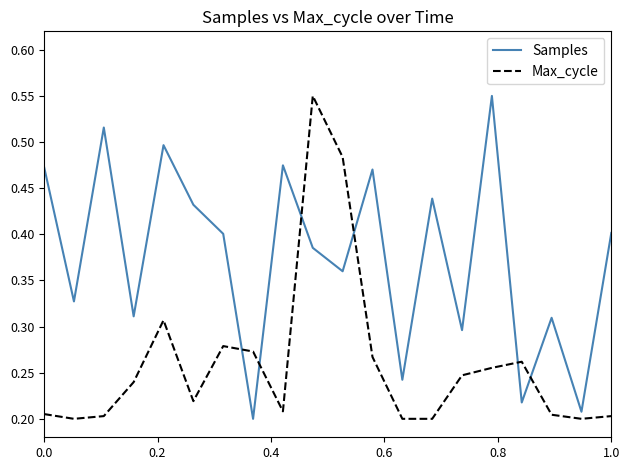

Is this an area chart (filled region under the line)?

No